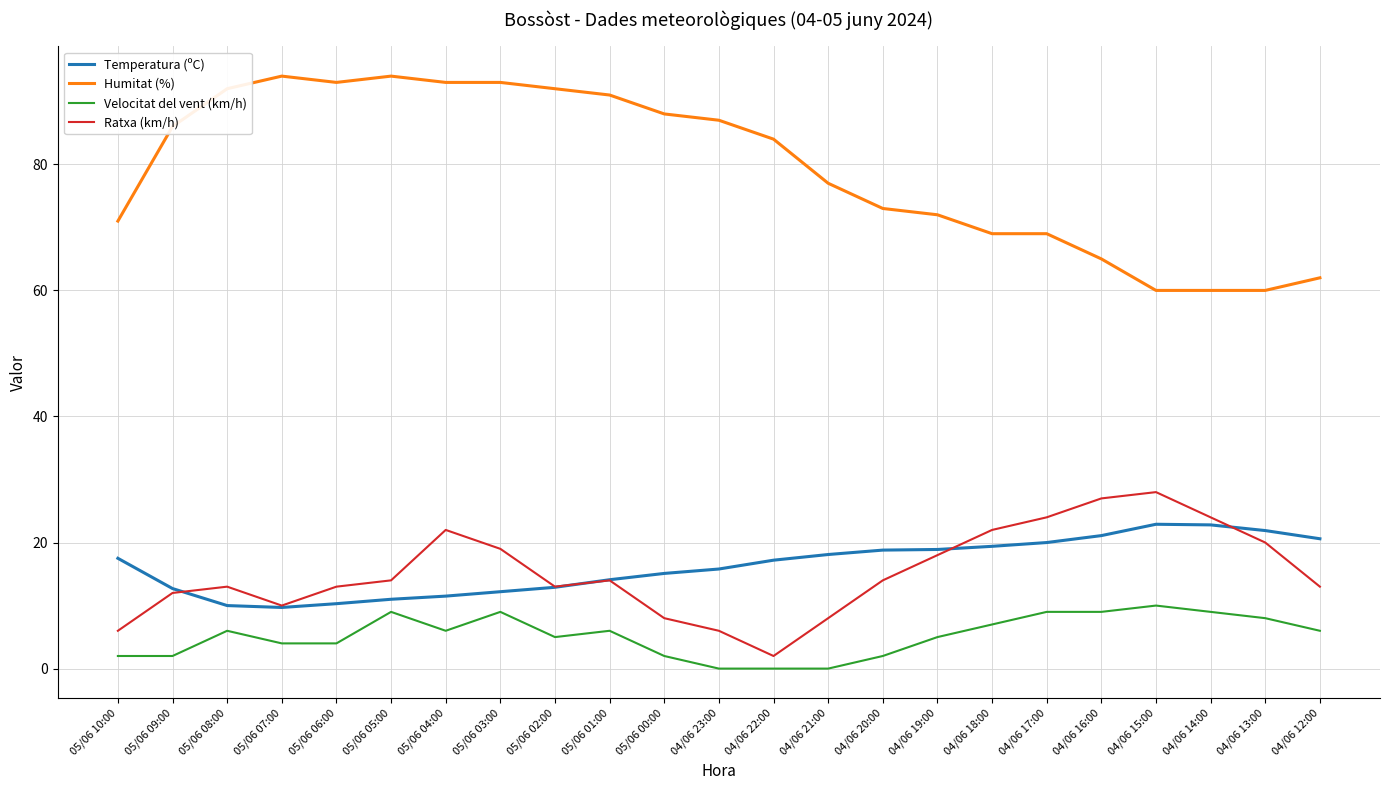

Read the Velocitat del vent (km/h) value at 04/06 16:00.

9.0